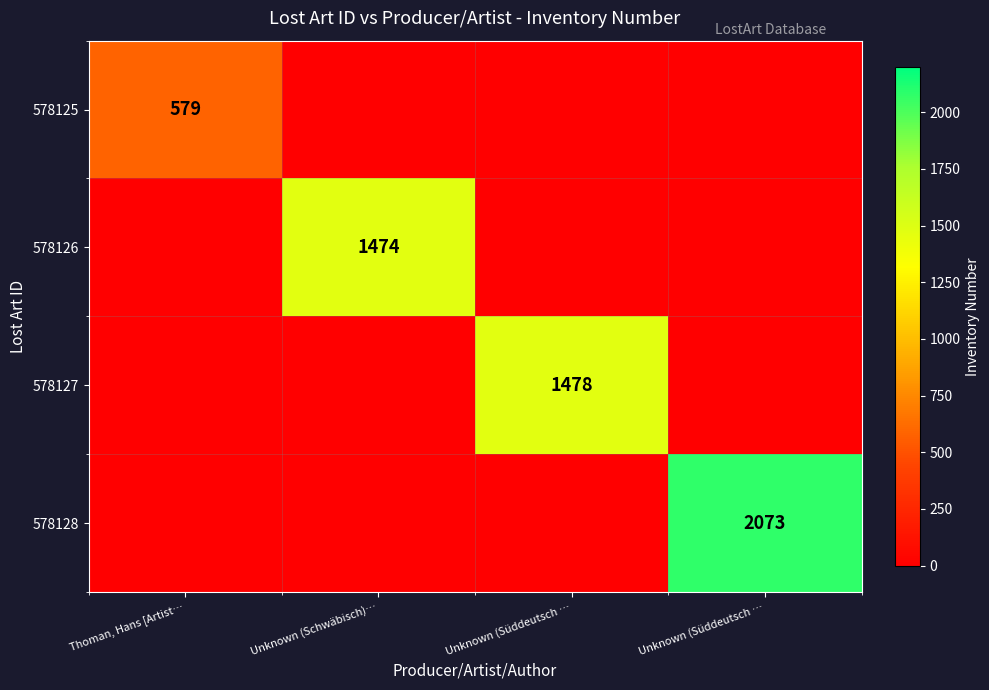

Read the 578125 value at Thoman, Hans [Artist….

579